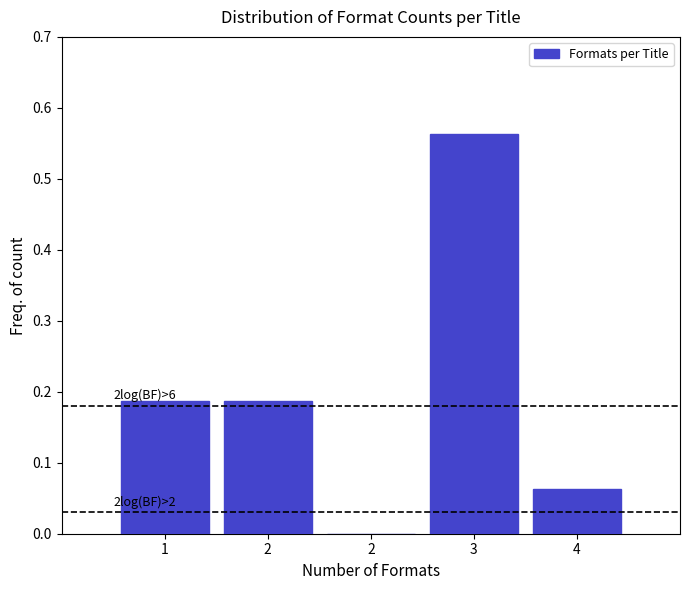

How many series are shown in this chart?

1